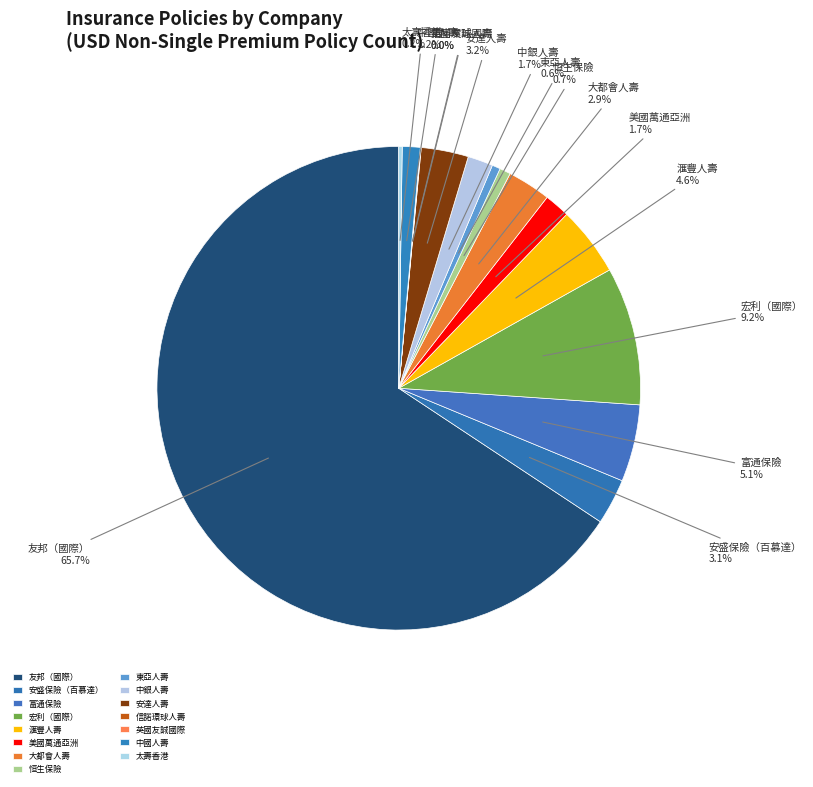

To the nearest percent, what percentage of the pie is 安盛保險（百慕達）?

3%